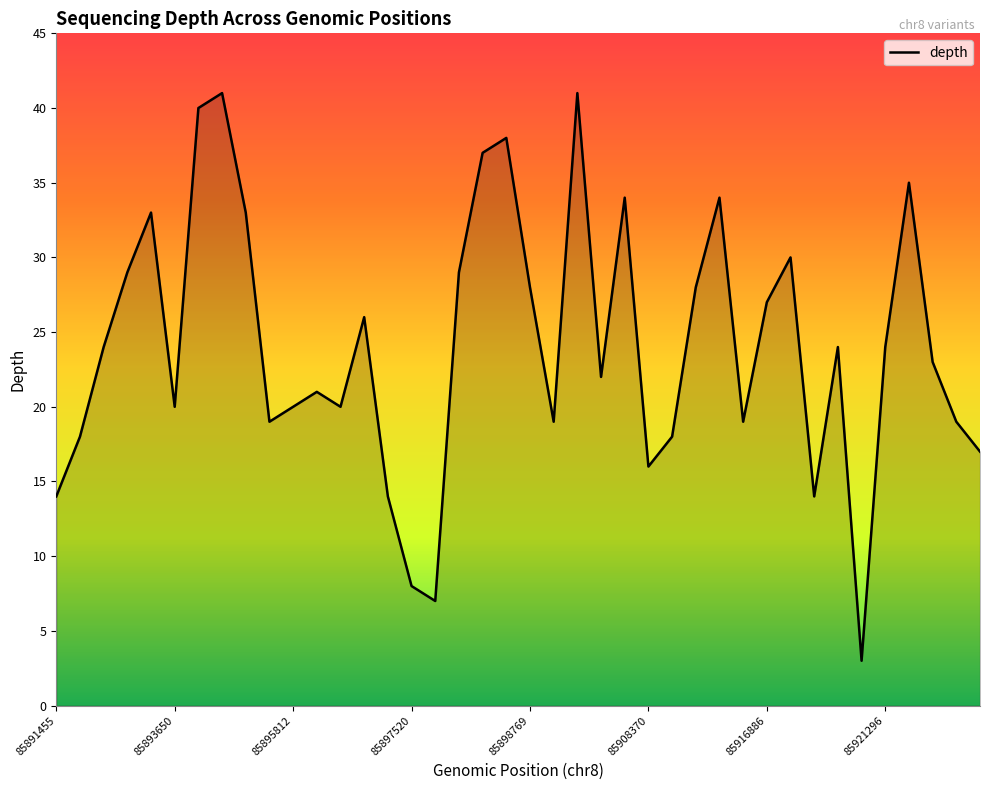

What is the minimum value shown in the chart?

3